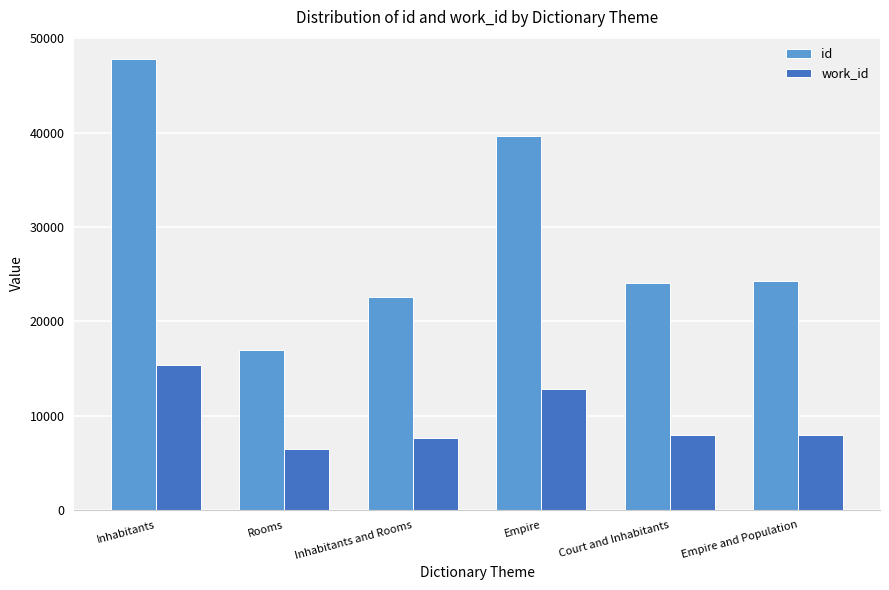

Is the value of id at Inhabitants greater than the value of work_id at Court and Inhabitants?

Yes